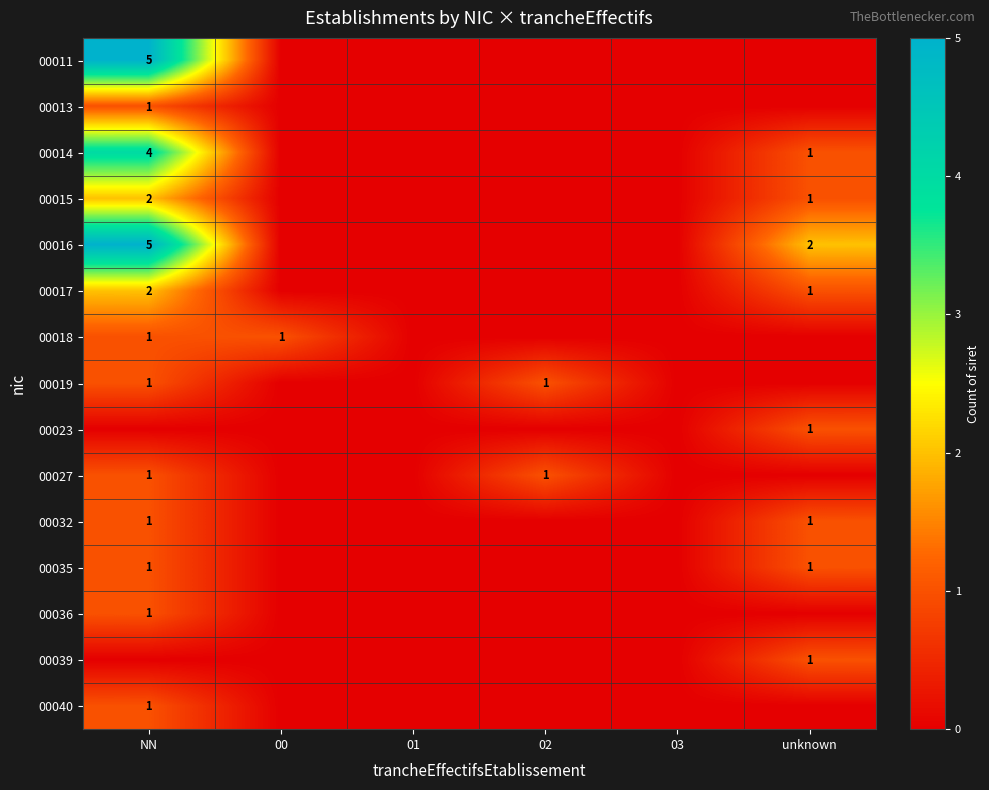

The value of 00014 at unknown is 1. True or false?

True